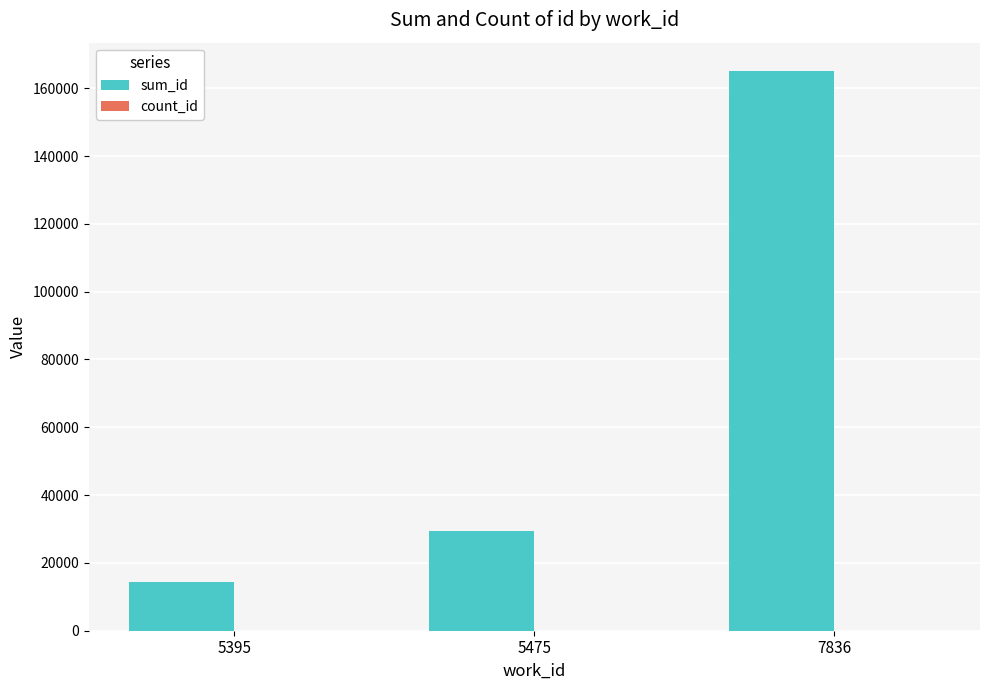

Which category has the highest value across all series?

7836